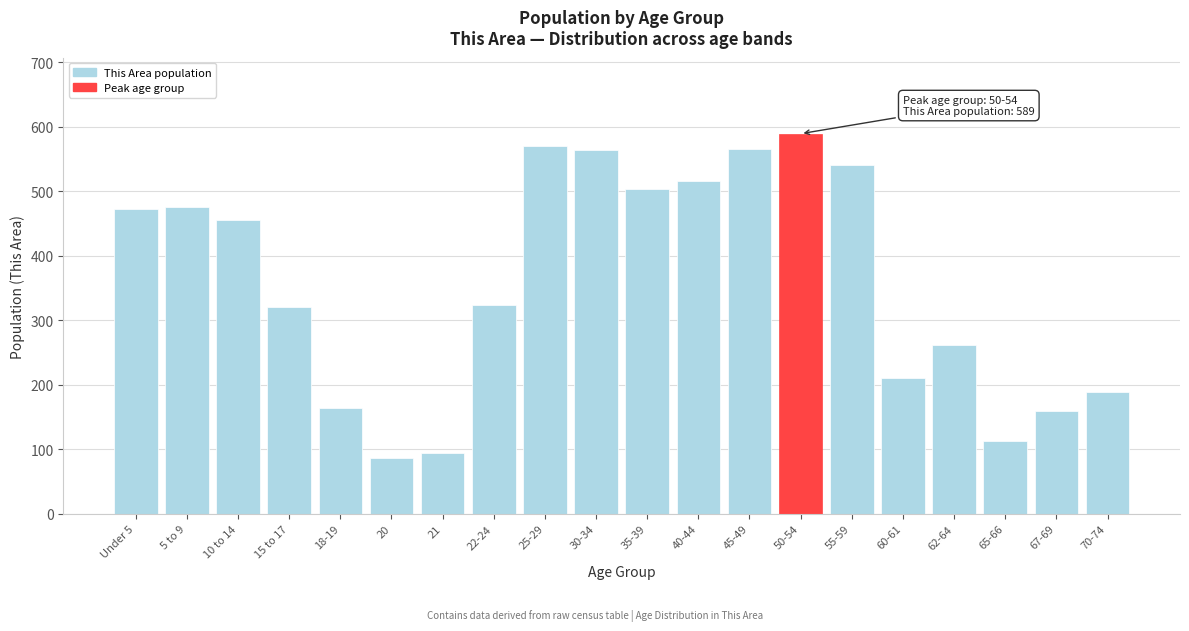

Reading right to left, what are all the values shown in this chart?

188	160	112	261	210	541	589	566	515	504	563	570	324	94	86	164	320	456	476	472